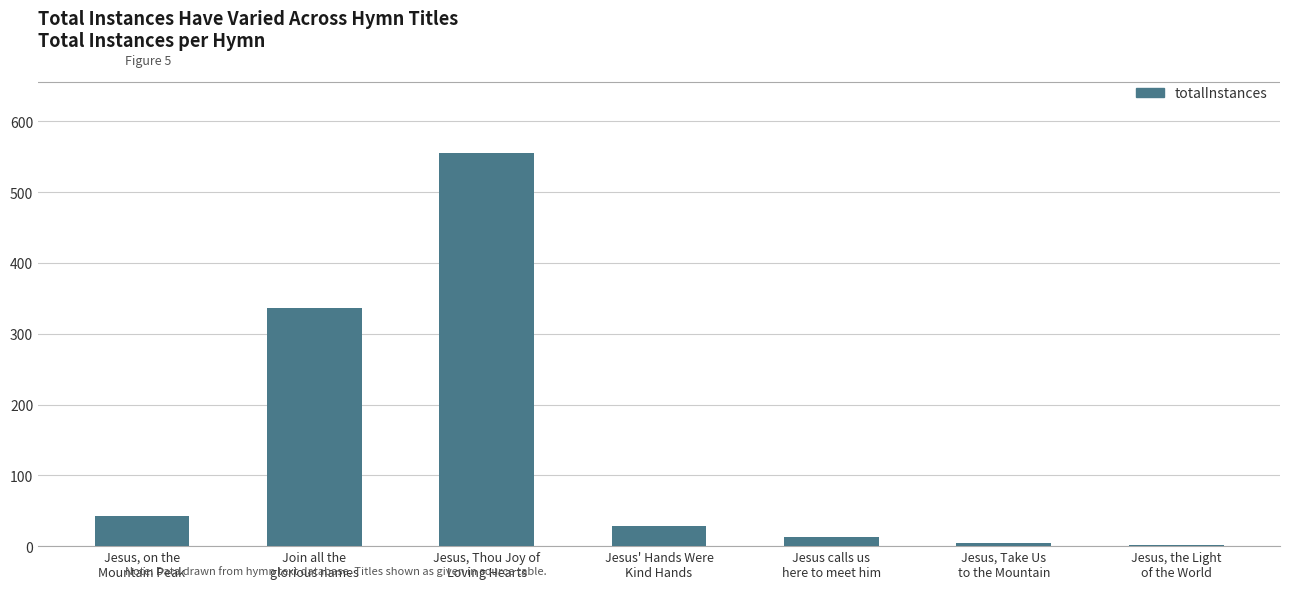

What is the maximum value shown in the chart?

556